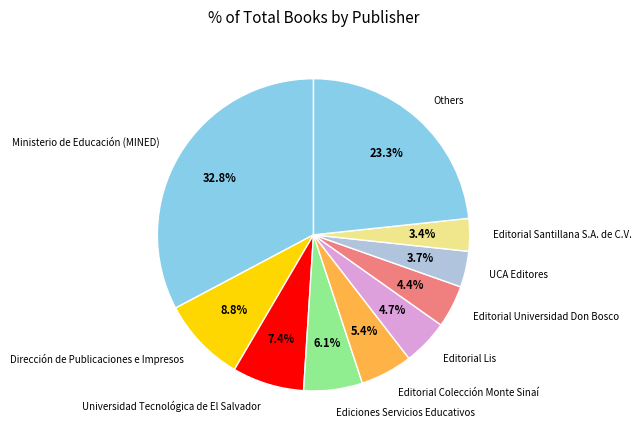

Is UCA Editores the majority of the pie?

No